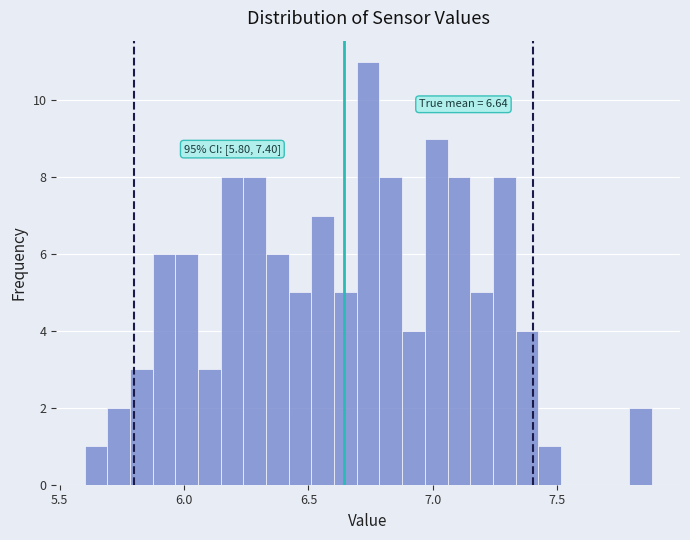

Read against the x-axis, roughly where is the centre of the tallest bar?

6.75